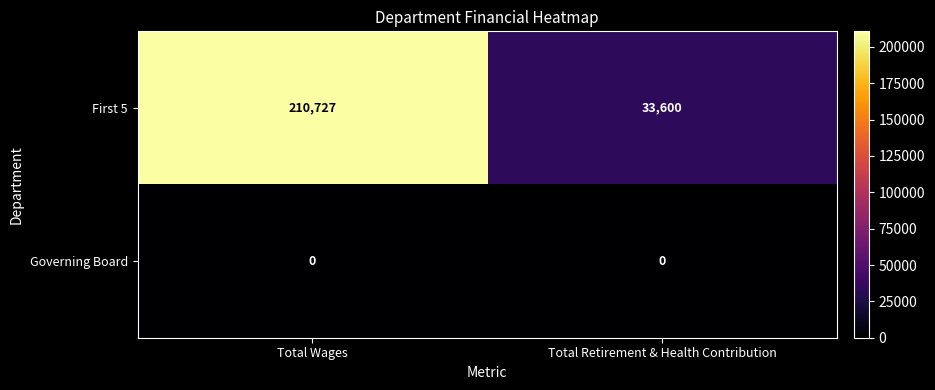

What is the sum of all First 5 values?

244327